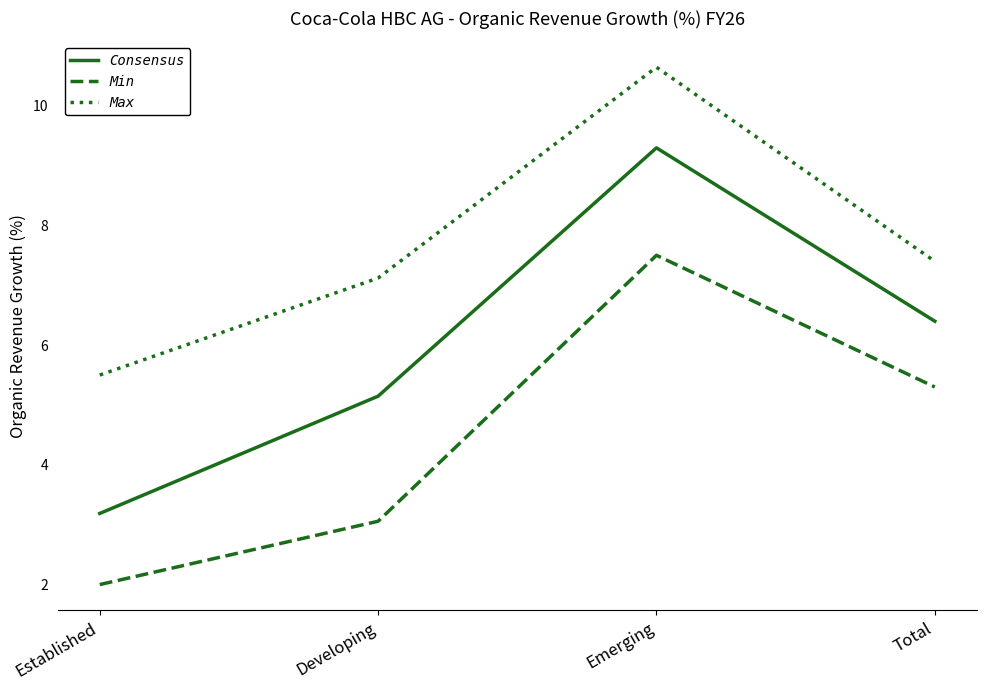

Which category has the highest value across all series?

Emerging